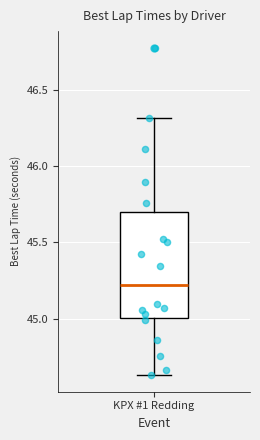

Read this box plot against the y-axis: the position of the median line, the range covered by the box, and the ends of both whiskers. The values are not printed on the chart, so give them approximately, as read against the axis.

median 45.20, box 45.00 to 45.70, whiskers 44.65 to 46.30